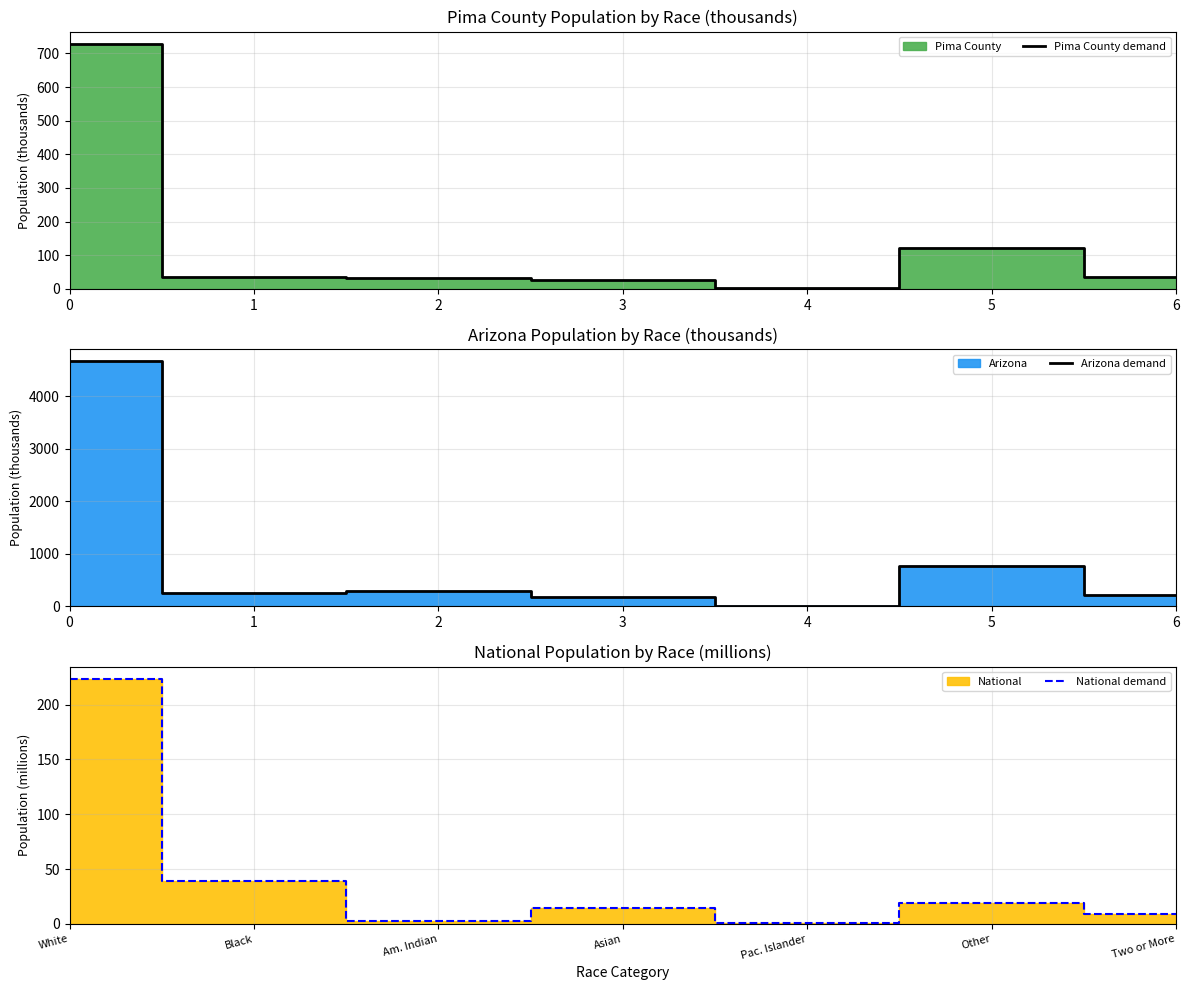

What is the value of the National demand point at the 6th from the left?

19.1